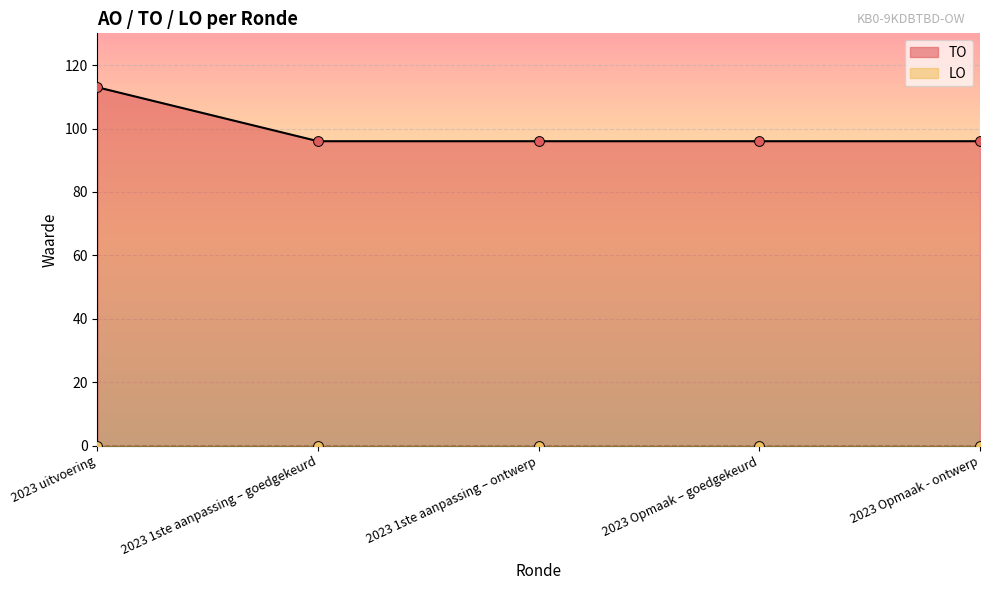

What is the ratio of the value at 2023 Opmaak - ontwerp to the value at 2023 1ste aanpassing – ontwerp?

1.0